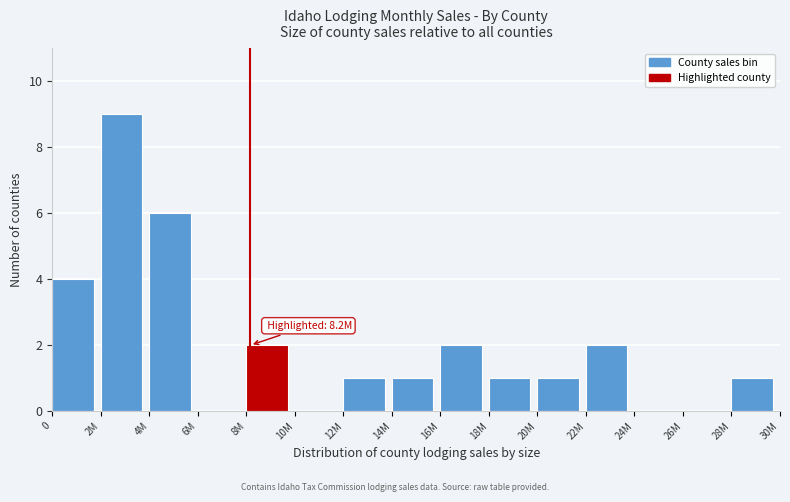

Reading left to right, what are all the values shown in this chart?

0=4	2M=9	4M=6	6M=0	8M=2	10M=0	12M=1	14M=1	16M=2	18M=1	20M=1	22M=2	24M=0	26M=0	28M=1